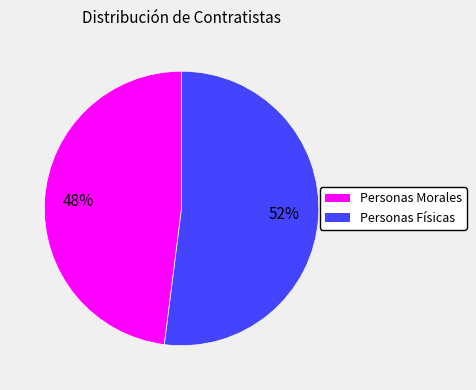

To the nearest percent, what portion does Personas Morales represent?

48%